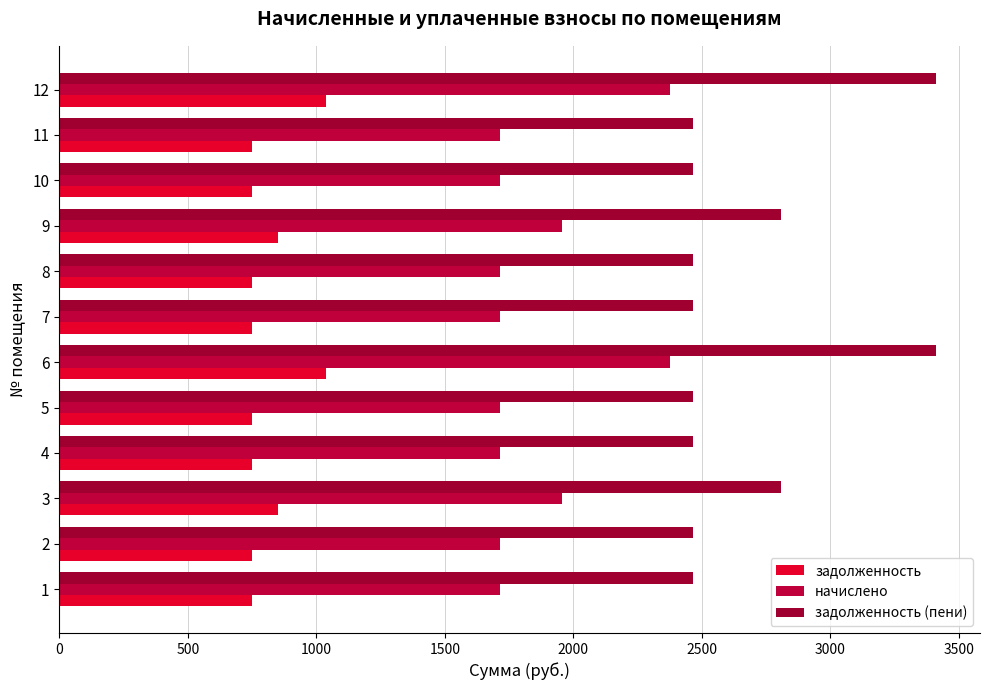

How many categories are shown in the chart?

12